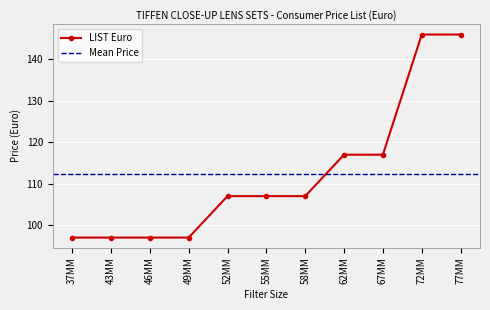

True or false: the data shows 146 at 72MM.

True